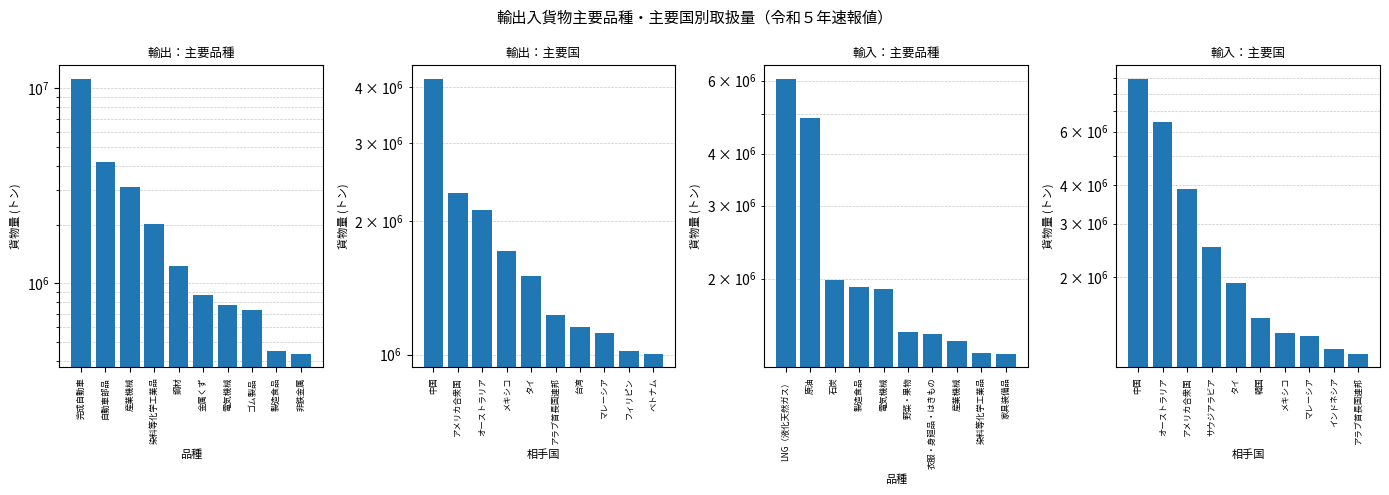

Reading right to left, list all the values displayed in this chart.

輸出品種別貨物量: 436972	449654	726745	772741	875434	1222758	2024928	3134239	4194590	11156396
輸出国別貨物量: 1005618	1021267	1116348	1152123	1228155	1500745	1714674	2113156	2307705	4177914
輸入品種別貨物量: 1318911	1323778	1416827	1468635	1487507	1892291	1903844	1980266	4867568	6055242
輸入国別貨物量: 1126441	1169059	1284828	1311873	1476279	1920758	2510599	3908374	6463809	8922199